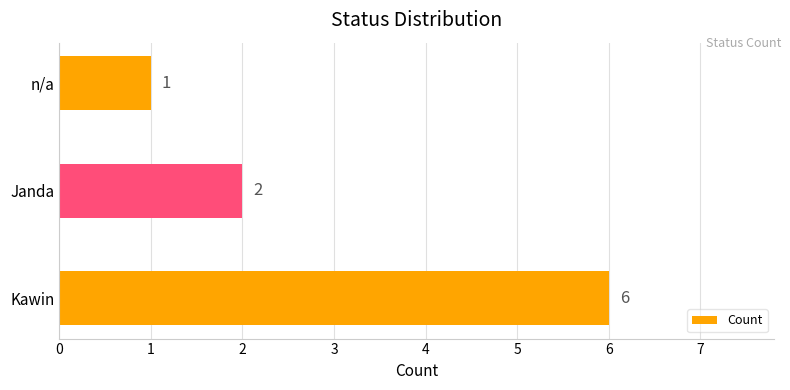

Does the chart contain stacked bars?

No